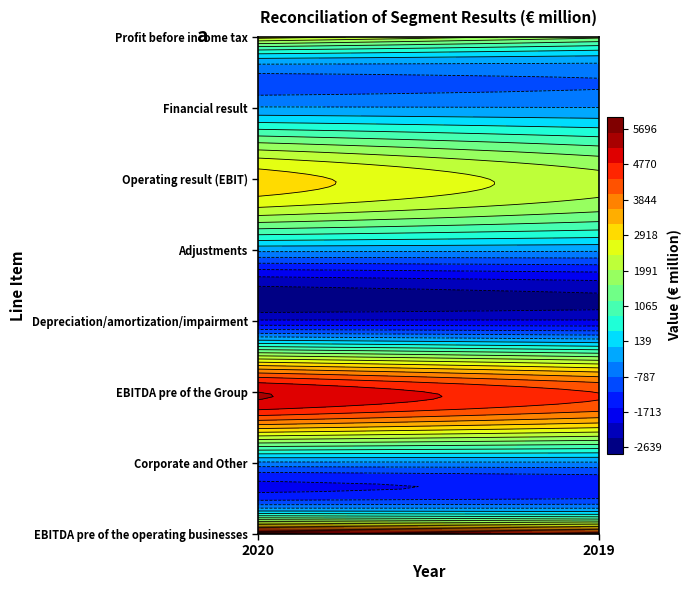

What is the smallest value displayed?

-1946